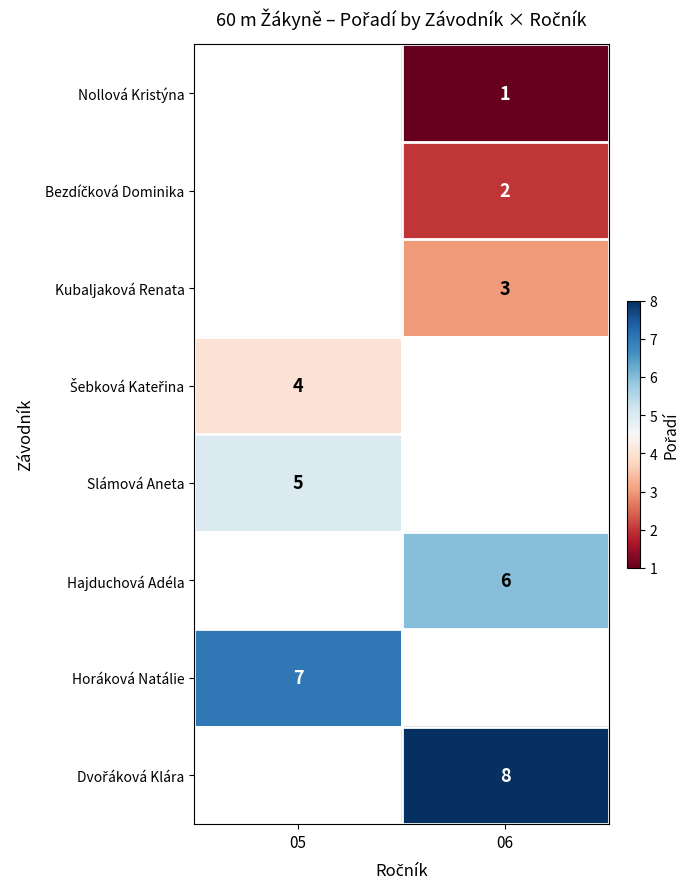

True or false: Slámová Aneta has a value of 7 at 05.

False